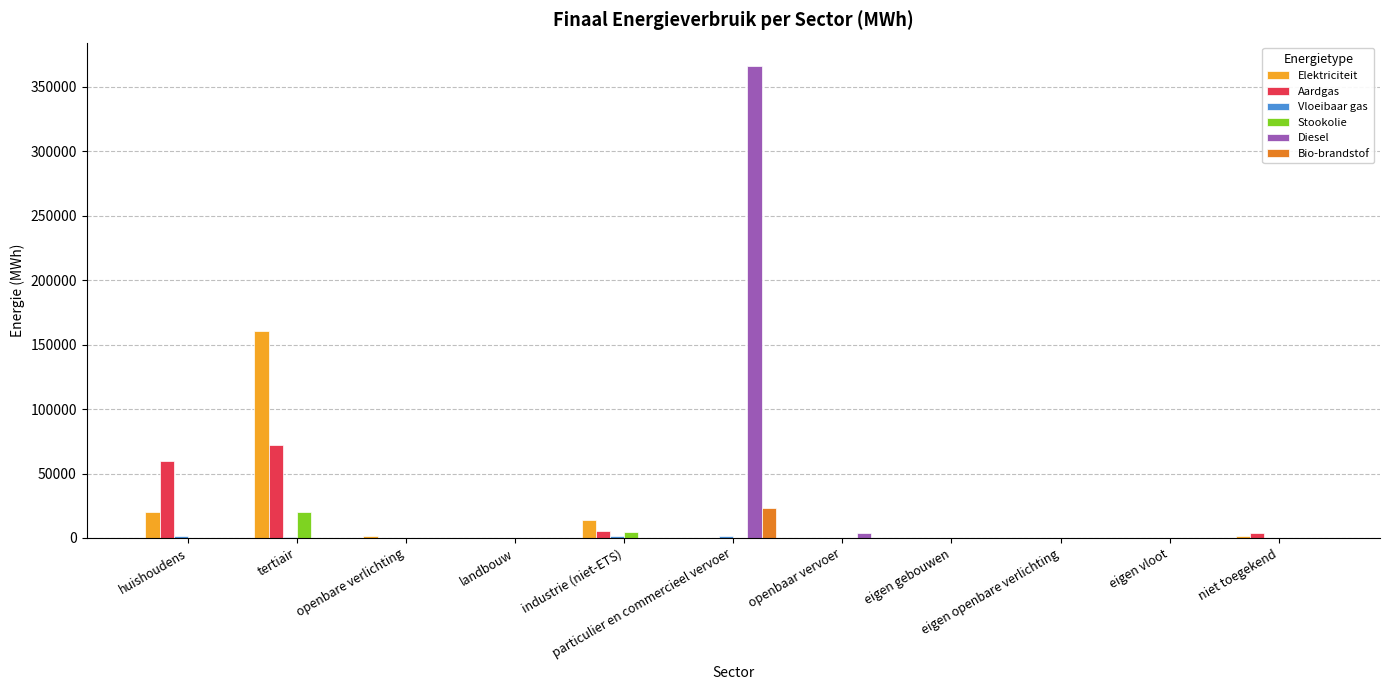

How many data points does each series have?

11